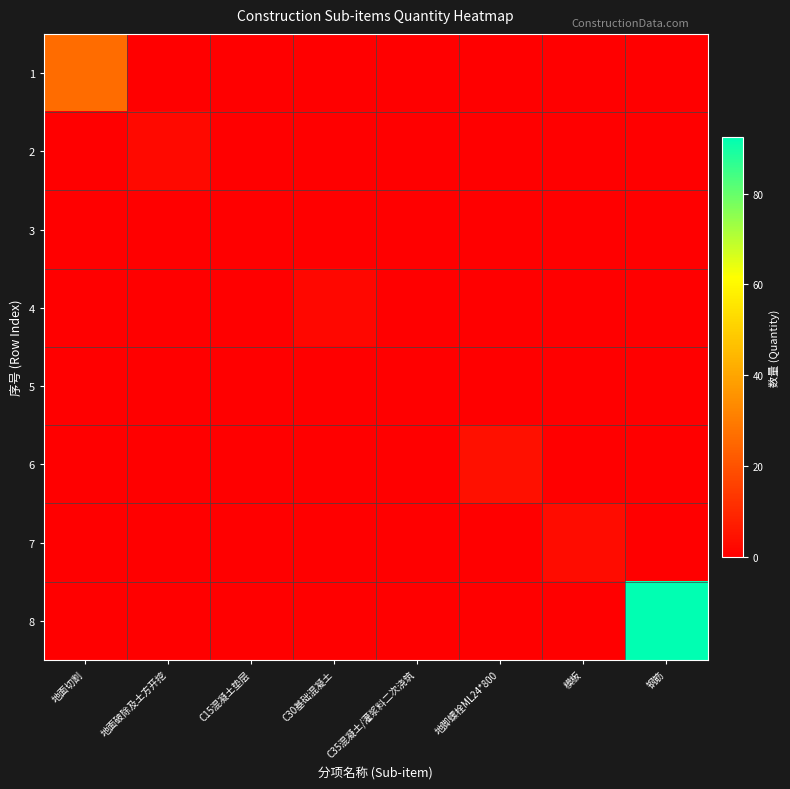

Reading right to left, list all the values displayed in this chart.

1: 钢筋=0.0	模板=0.0	地脚螺栓ML24*800=0.0	C35混凝土/灌浆料二次浇筑=0.0	C30基础混凝土=0.0	C15混凝土垫层=0.0	地面破除及土方开挖=0.0	地面切割=26.0
2: 钢筋=0.0	模板=0.0	地脚螺栓ML24*800=0.0	C35混凝土/灌浆料二次浇筑=0.0	C30基础混凝土=0.0	C15混凝土垫层=0.0	地面破除及土方开挖=2.4	地面切割=0.0
3: 钢筋=0.0	模板=0.0	地脚螺栓ML24*800=0.0	C35混凝土/灌浆料二次浇筑=0.0	C30基础混凝土=0.0	C15混凝土垫层=0.2	地面破除及土方开挖=0.0	地面切割=0.0
4: 钢筋=0.0	模板=0.0	地脚螺栓ML24*800=0.0	C35混凝土/灌浆料二次浇筑=0.0	C30基础混凝土=2.0	C15混凝土垫层=0.0	地面破除及土方开挖=0.0	地面切割=0.0
5: 钢筋=0.0	模板=0.0	地脚螺栓ML24*800=0.0	C35混凝土/灌浆料二次浇筑=0.2	C30基础混凝土=0.0	C15混凝土垫层=0.0	地面破除及土方开挖=0.0	地面切割=0.0
6: 钢筋=0.0	模板=0.0	地脚螺栓ML24*800=4.0	C35混凝土/灌浆料二次浇筑=0.0	C30基础混凝土=0.0	C15混凝土垫层=0.0	地面破除及土方开挖=0.0	地面切割=0.0
7: 钢筋=0.0	模板=3.1	地脚螺栓ML24*800=0.0	C35混凝土/灌浆料二次浇筑=0.0	C30基础混凝土=0.0	C15混凝土垫层=0.0	地面破除及土方开挖=0.0	地面切割=0.0
8: 钢筋=92.4	模板=0.0	地脚螺栓ML24*800=0.0	C35混凝土/灌浆料二次浇筑=0.0	C30基础混凝土=0.0	C15混凝土垫层=0.0	地面破除及土方开挖=0.0	地面切割=0.0